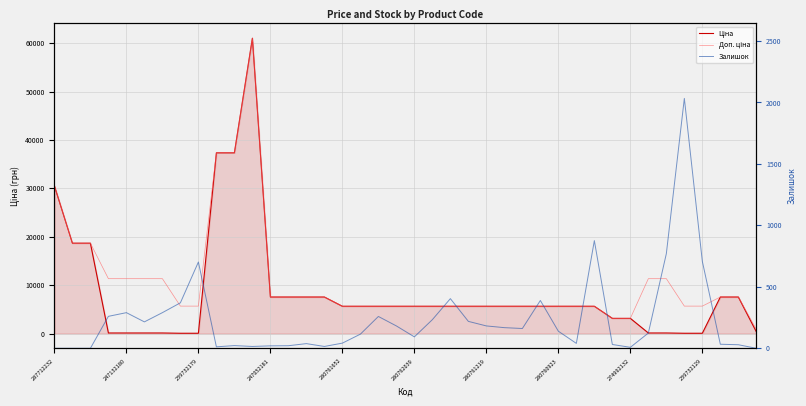

What is the difference between the Залишок values at 21 and 39?

233.0